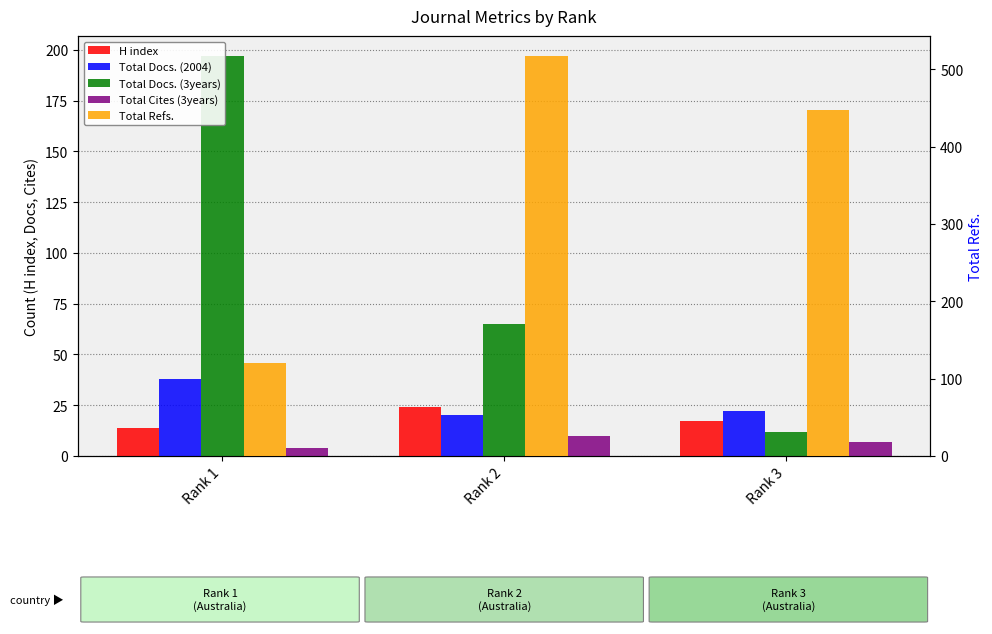

How many bars are there in each group?

5